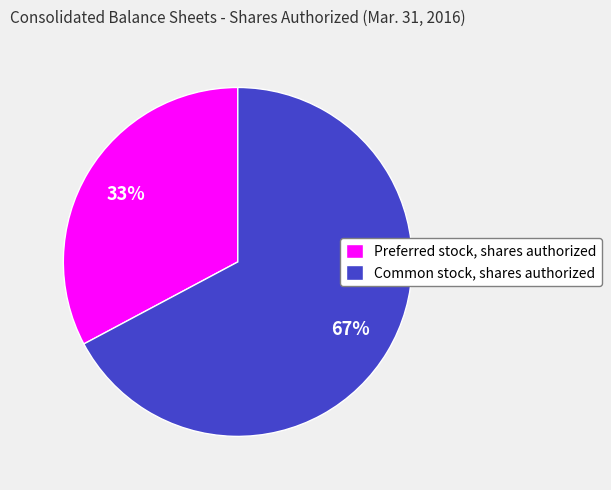

Is there a majority slice in this chart?

Yes